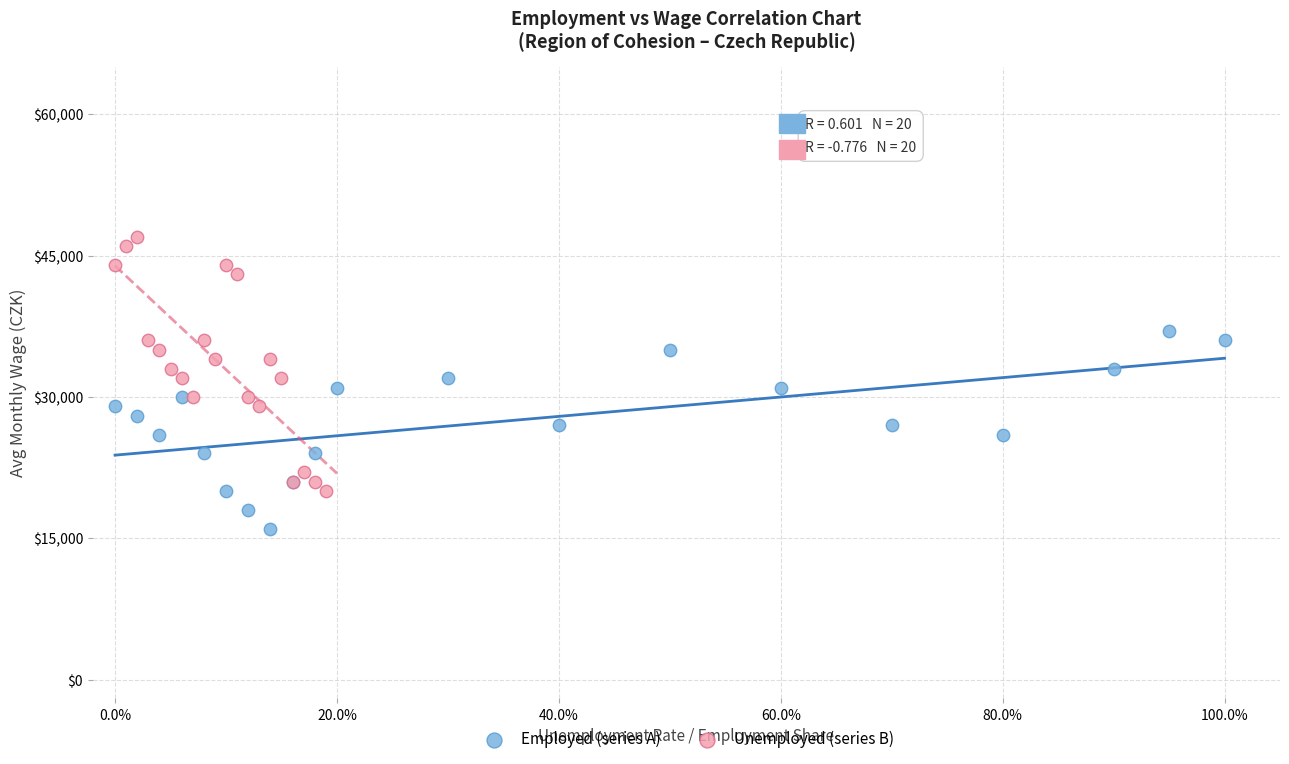

Which series contains the highest Y value?

Unemployed (series B)